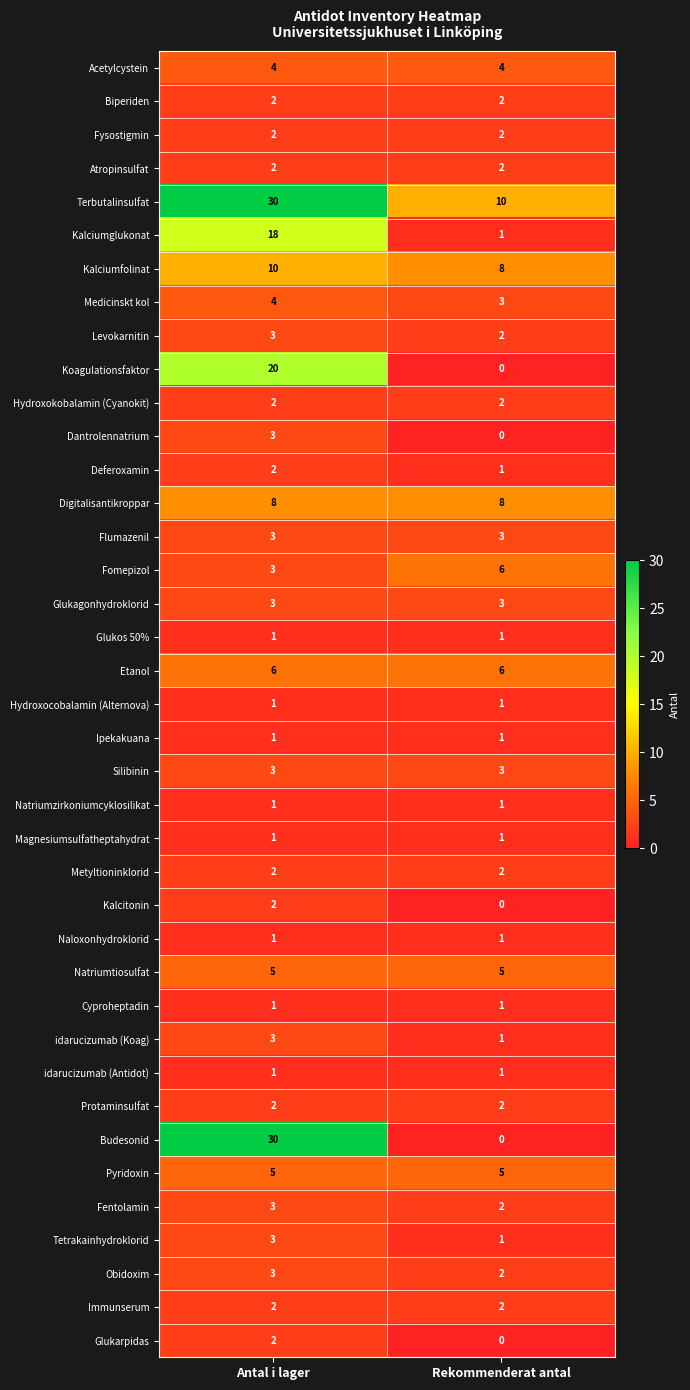

The value of Dantrolennatrium at Rekommenderat antal is 0. True or false?

True